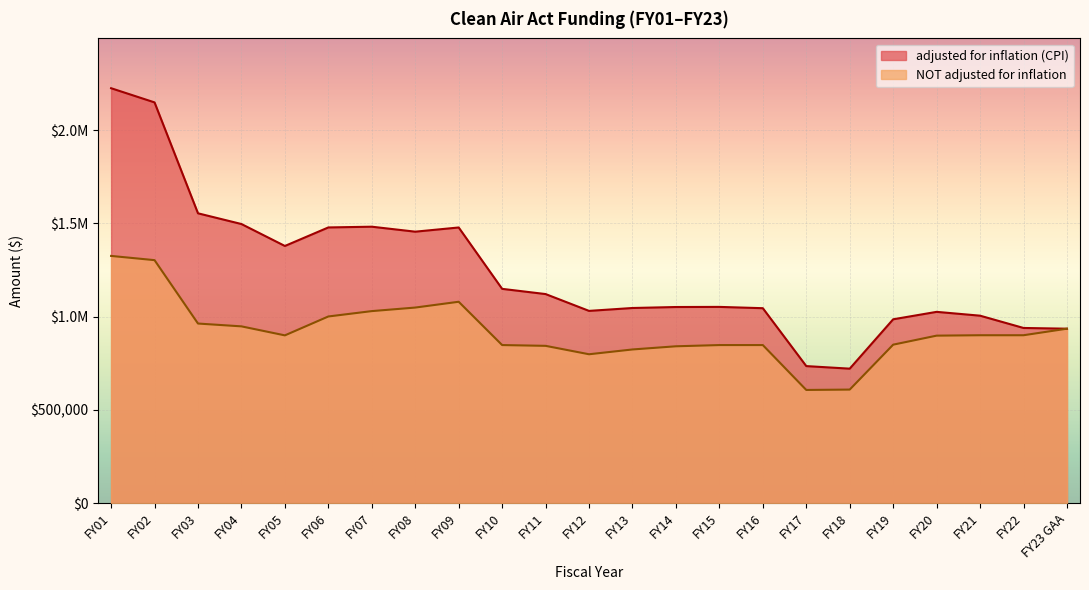

What value does the adjusted for inflation (CPI) series have at FY03?

1553972